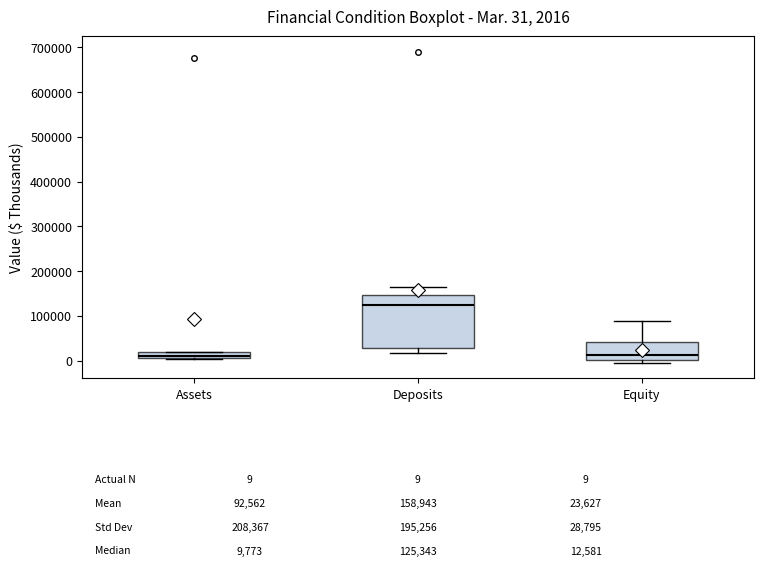

Comparing the boxes themselves (not the whiskers), which one is the tallest?

Deposits